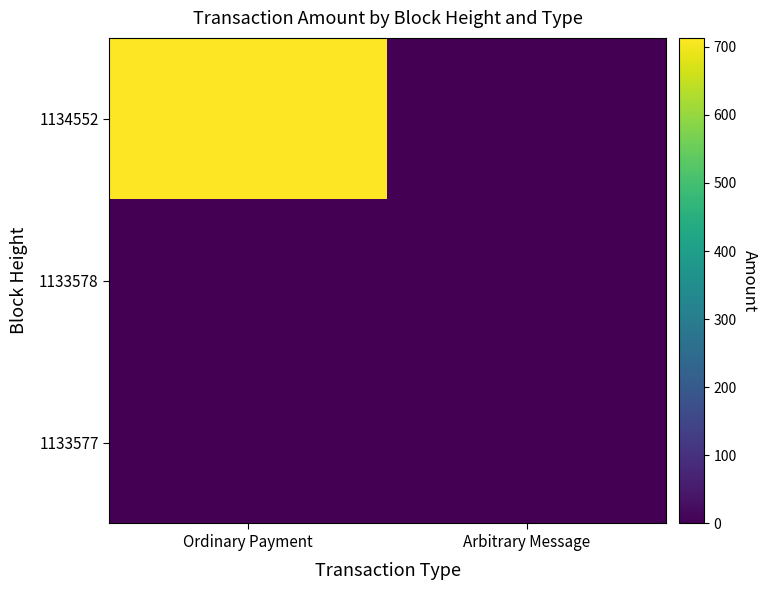

Reading left to right, extract all data points from this chart.

1134552: Ordinary Payment=713.0	Arbitrary Message=0.0
1133578: Ordinary Payment=0.0	Arbitrary Message=0.0
1133577: Ordinary Payment=0.0	Arbitrary Message=0.0